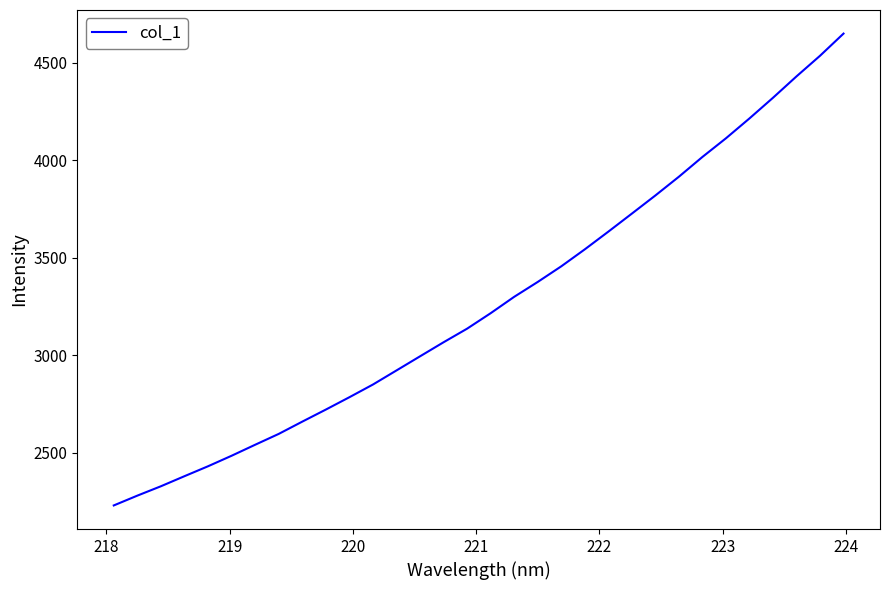

What is the greatest value displayed?

4649.6